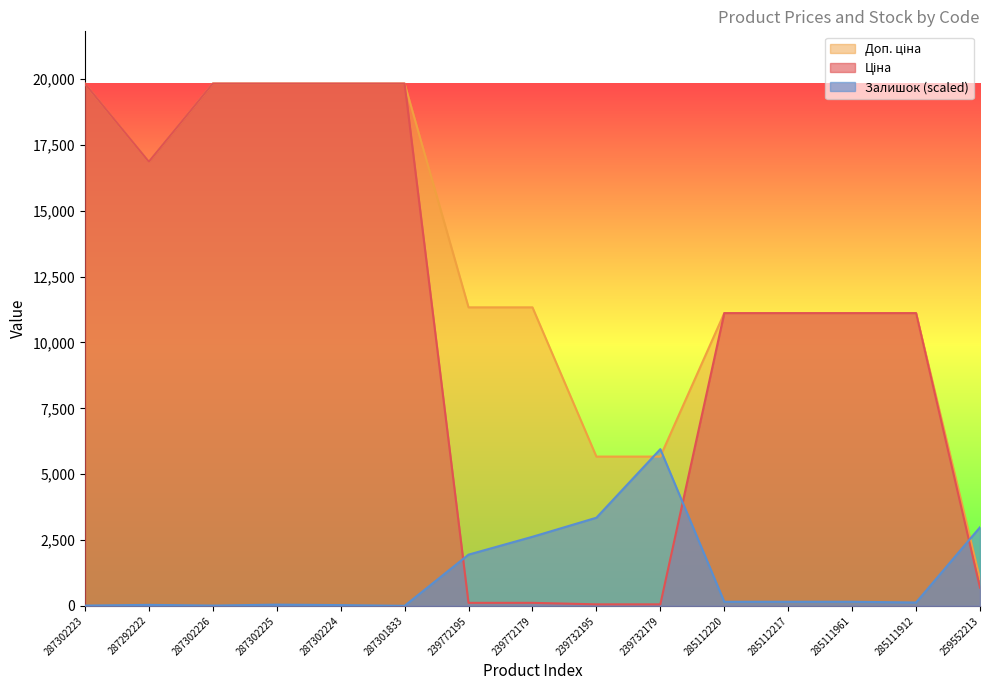

How many lines are shown in the chart?

3